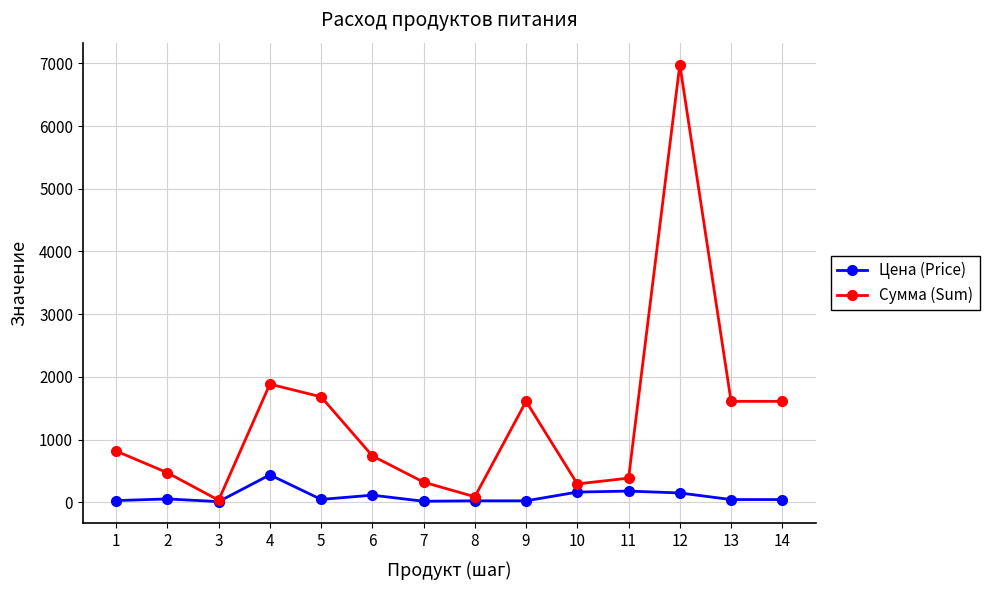

What is the difference between the second highest and minimum values in the Сумма (Sum) series?

1851.1